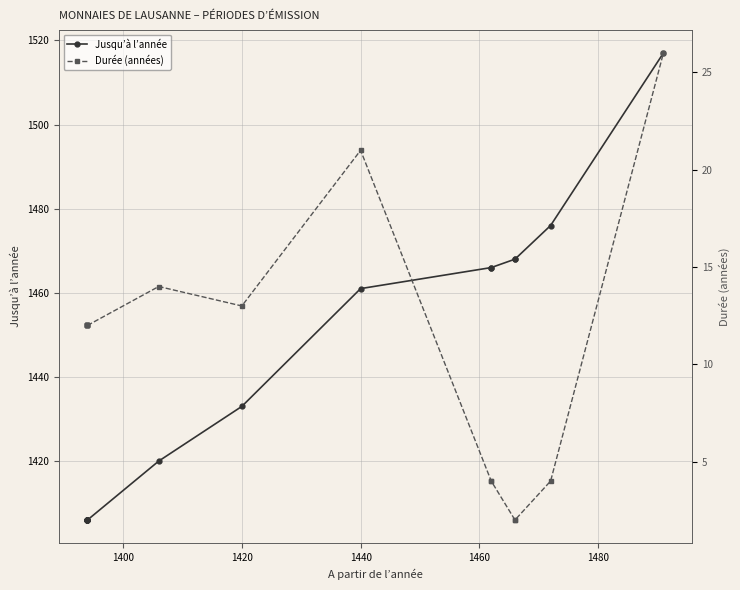

True or false: Durée (années) and Jusqu’à l’année cross at least once.

False